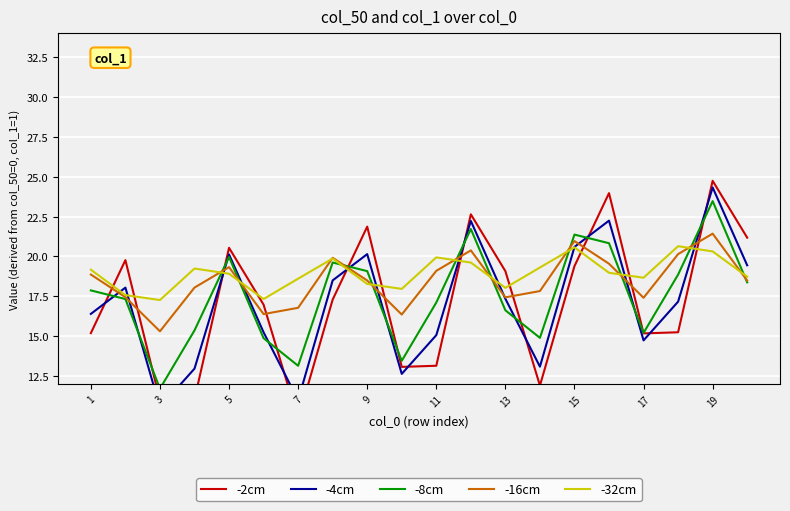

True or false: -32cm has a value of 12.2 at 15.

False